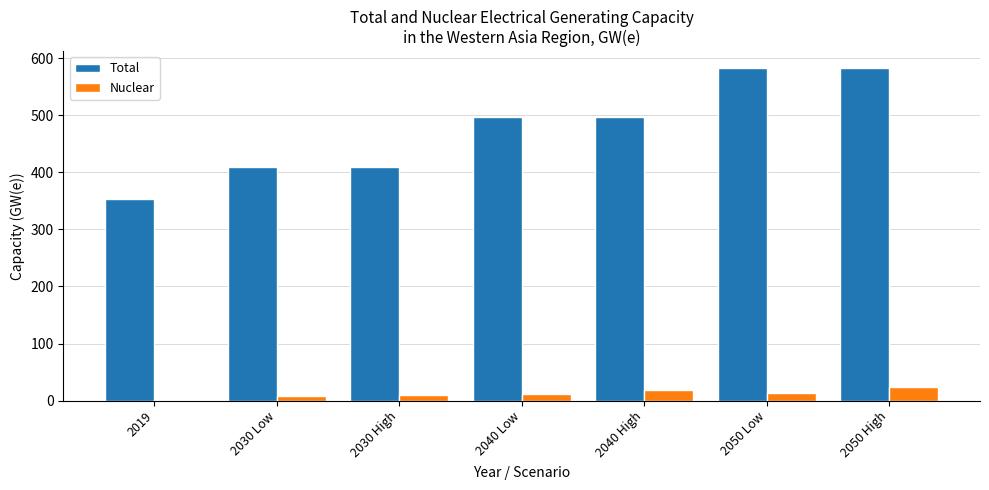

What is the maximum value shown in the chart?

583.0